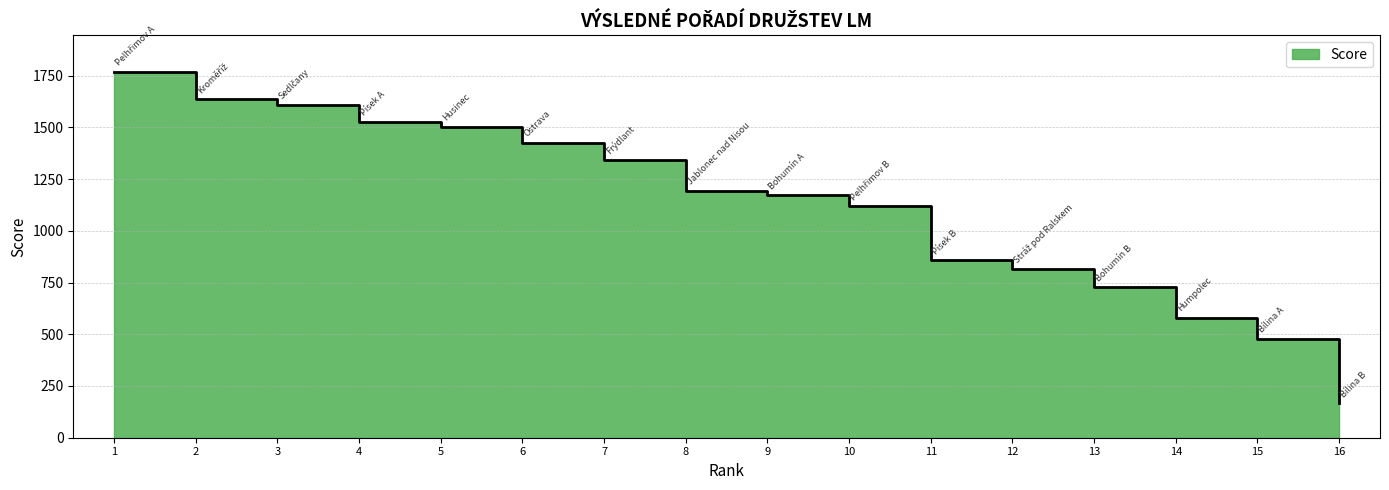

What is the average value?

1119.6